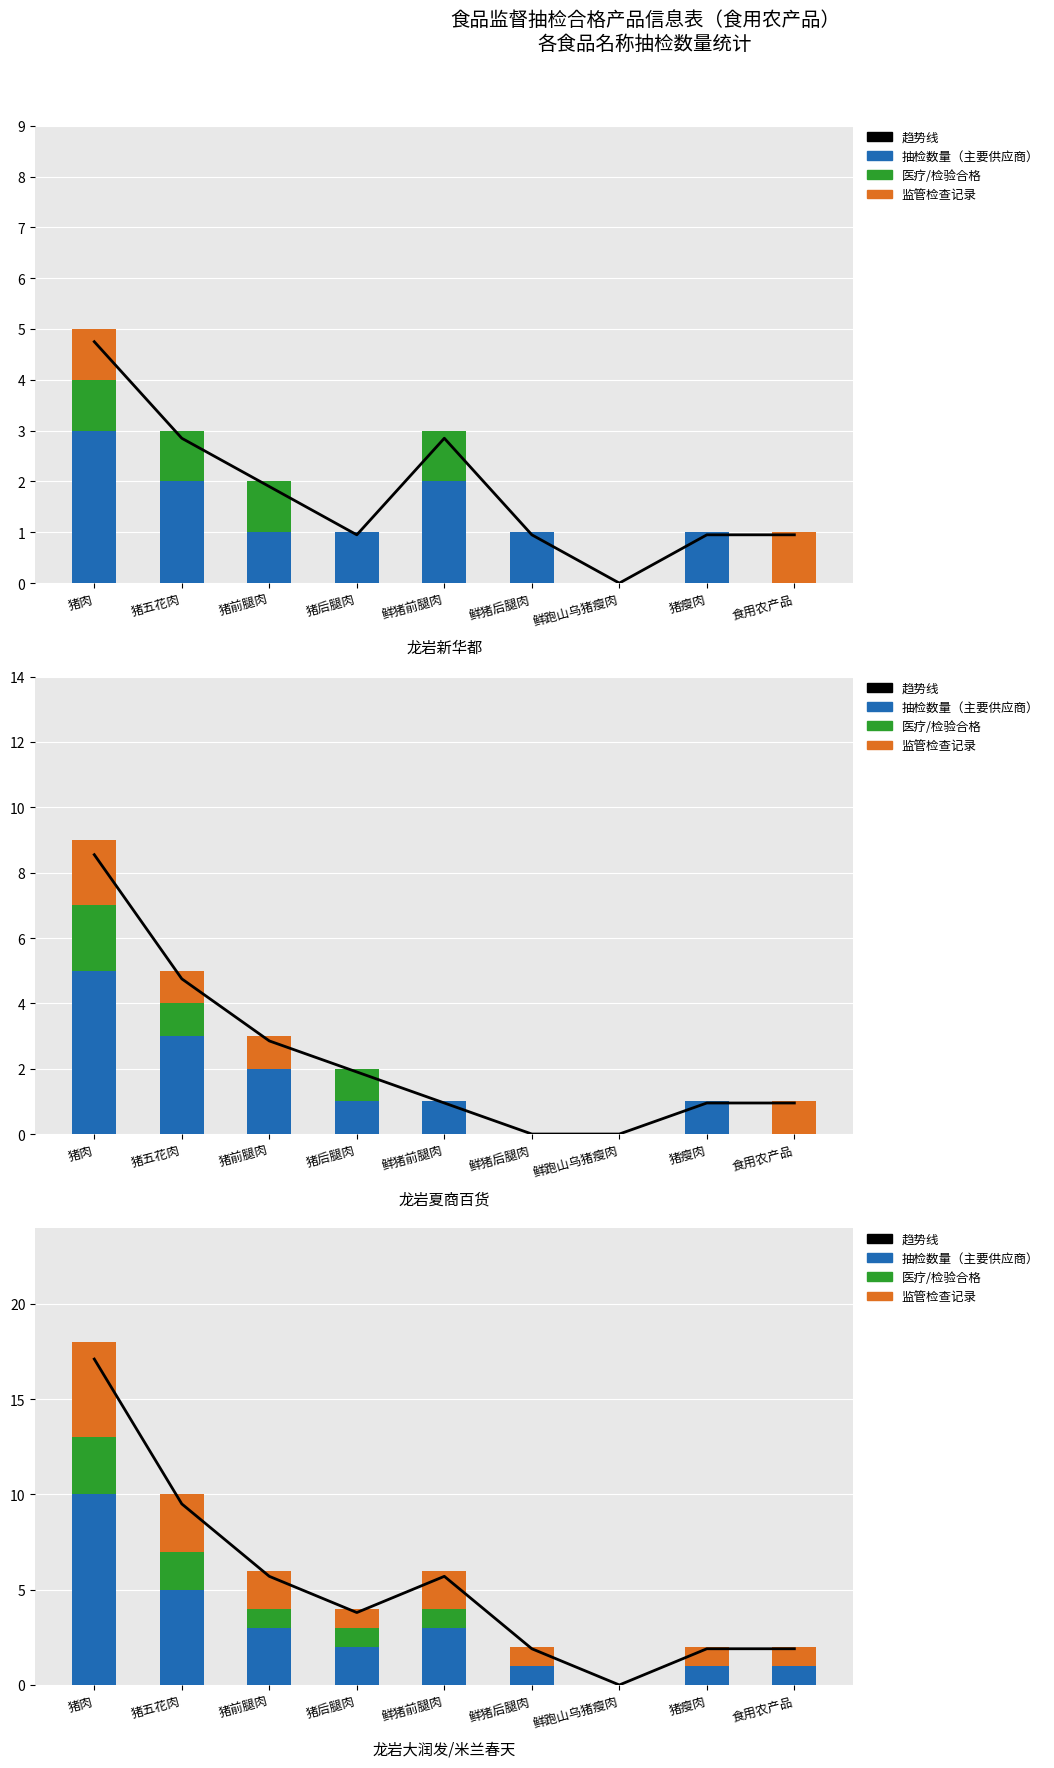

Reading right to left, what are all the values shown in this chart?

趋势线: 食用农产品=1.9	猪瘦肉=1.9	鲜跑山乌猪瘦肉=0.0	鲜猪后腿肉=1.9	鲜猪前腿肉=5.7	猪后腿肉=3.8	猪前腿肉=5.7	猪五花肉=9.5	猪肉=17.1
抽检数量（主要供应商）: 食用农产品=1.0	猪瘦肉=1.0	鲜跑山乌猪瘦肉=0.0	鲜猪后腿肉=1.0	鲜猪前腿肉=3.0	猪后腿肉=2.0	猪前腿肉=3.0	猪五花肉=5.0	猪肉=10.0
医疗/检验合格: 食用农产品=0.0	猪瘦肉=0.0	鲜跑山乌猪瘦肉=0.0	鲜猪后腿肉=0.0	鲜猪前腿肉=1.0	猪后腿肉=1.0	猪前腿肉=1.0	猪五花肉=2.0	猪肉=3.0
监管检查记录: 食用农产品=1.0	猪瘦肉=1.0	鲜跑山乌猪瘦肉=0.0	鲜猪后腿肉=1.0	鲜猪前腿肉=2.0	猪后腿肉=1.0	猪前腿肉=2.0	猪五花肉=3.0	猪肉=5.0